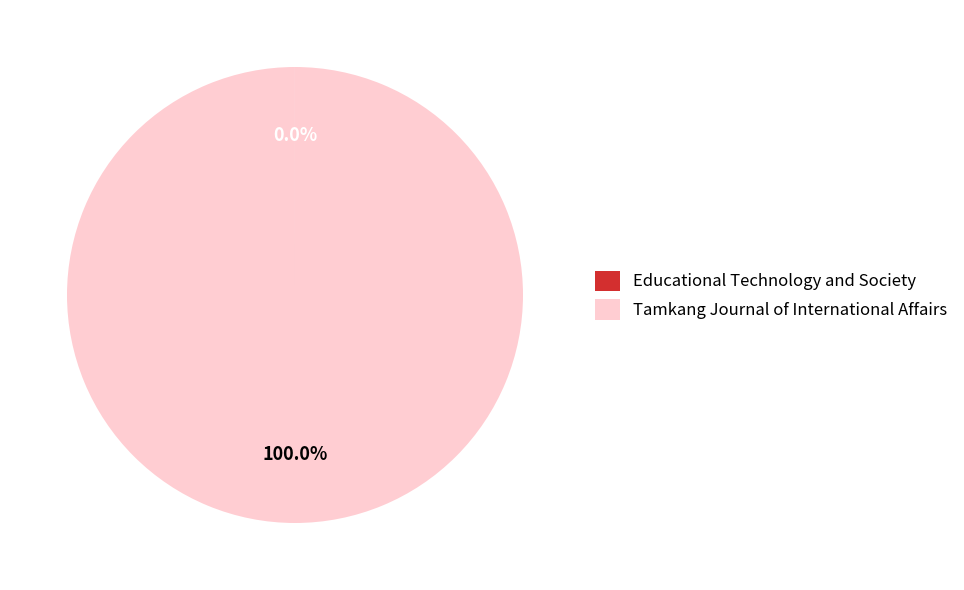

What is the largest slice in the pie chart?

Tamkang Journal of International Affairs